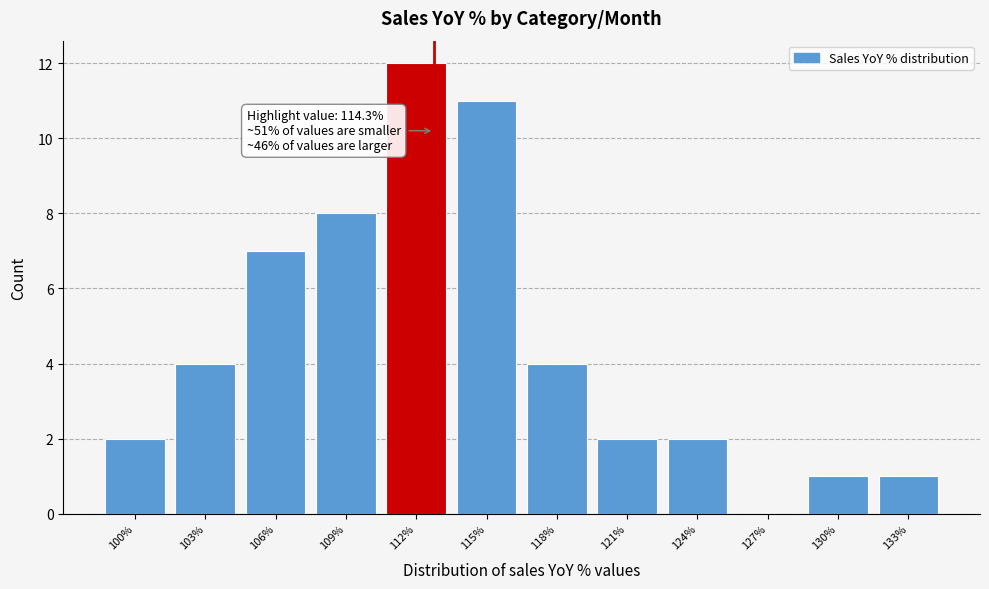

Reading left to right, extract all data points from this chart.

100%=2	103%=4	106%=7	109%=8	112%=12	115%=11	118%=4	121%=2	124%=2	127%=0	130%=1	133%=1